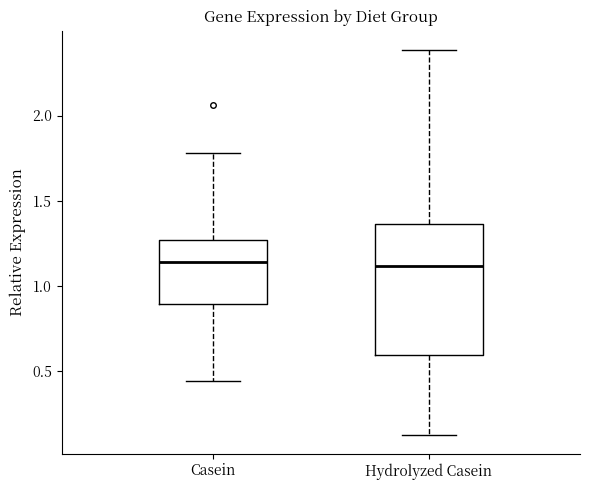

Reading left to right, read every box against the y-axis: the position of its median line, the range the box covers, and the ends of its whiskers. The values are not printed on the chart, so give them approximately, as read against the axis.

Casein: median 1.15, box 0.90 to 1.25, whiskers 0.45 to 1.80
Hydrolyzed Casein: median 1.10, box 0.60 to 1.35, whiskers 0.15 to 2.40